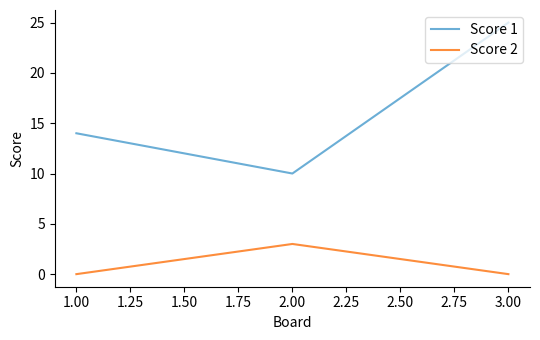

What is the spread (max minus min) of values at 1.00?

14